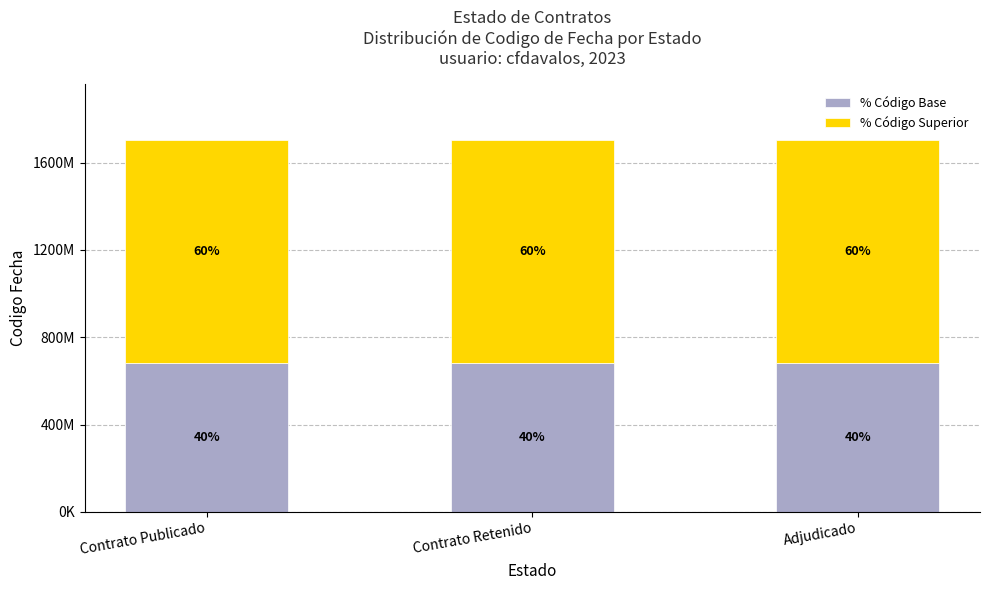

What are all the series names shown in the legend?

% Código Base, % Código Superior